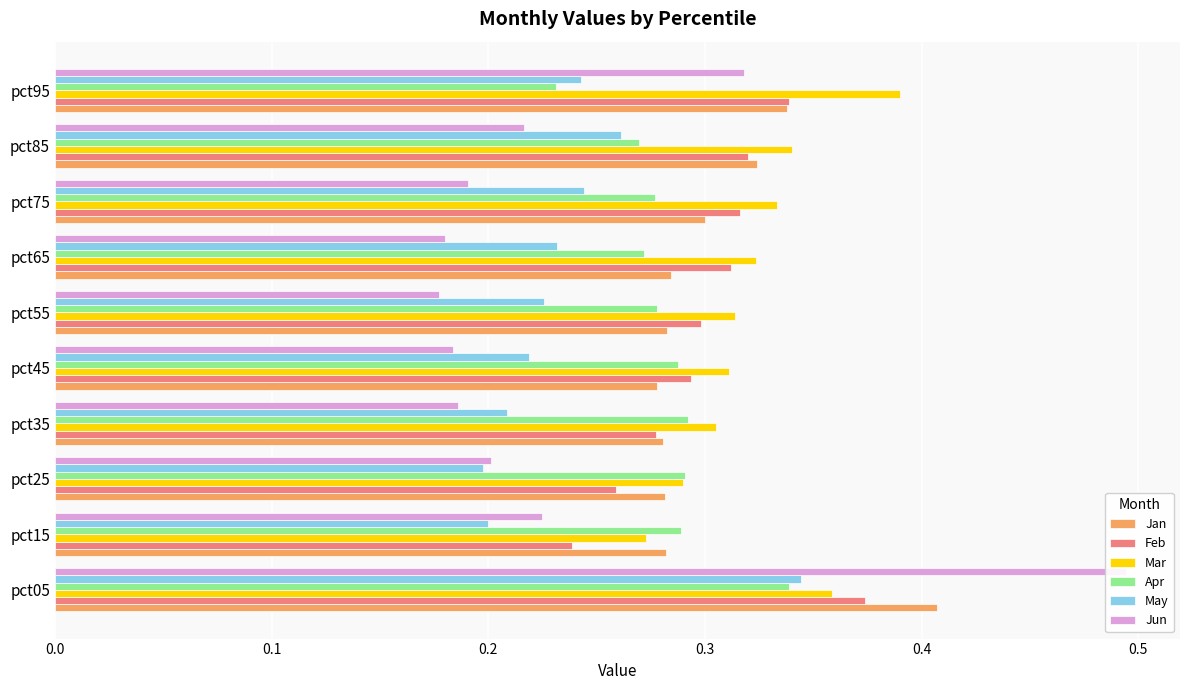

How many Mar values are between 0 and 1?

10